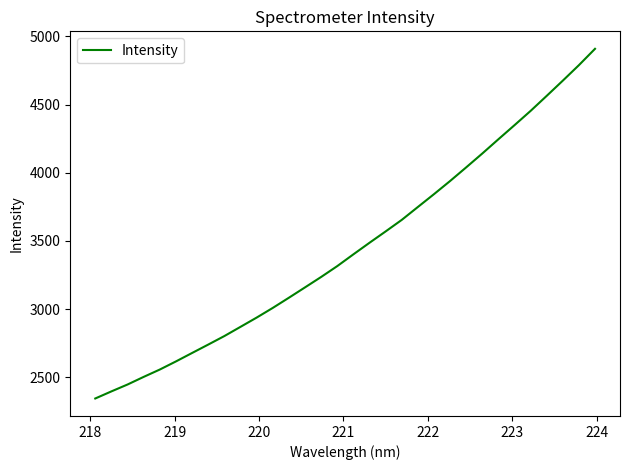

Count the number of categories in the chart.

32